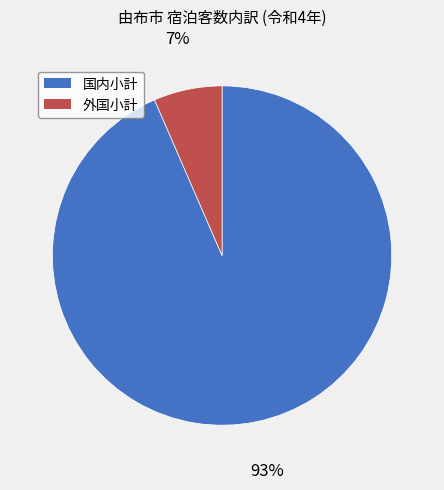

Which category accounts for the majority?

国内小計